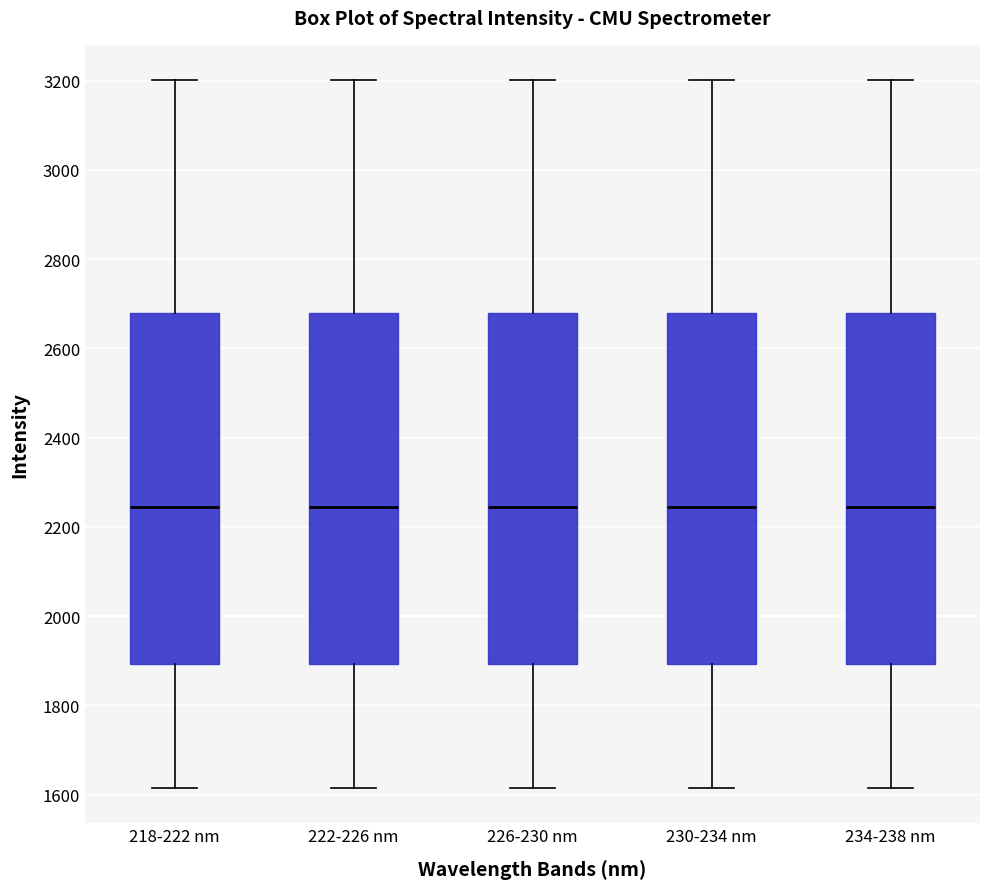

Reading left to right, transcribe this box plot: for each box, give where its median line is, the range the box spans, and where its two whiskers end, as read against the y-axis. The values are not printed on the chart, so give them approximately, as read against the axis.

218-222 nm: median 2240, box 1900 to 2680, whiskers 1620 to 3200
222-226 nm: median 2240, box 1900 to 2680, whiskers 1620 to 3200
226-230 nm: median 2240, box 1900 to 2680, whiskers 1620 to 3200
230-234 nm: median 2240, box 1900 to 2680, whiskers 1620 to 3200
234-238 nm: median 2240, box 1900 to 2680, whiskers 1620 to 3200